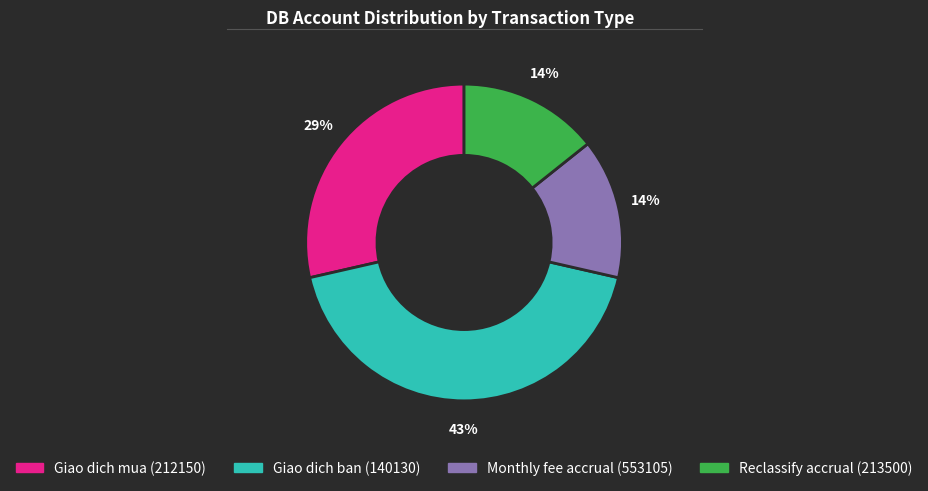

Is there any slice that represents more than half of the pie?

No